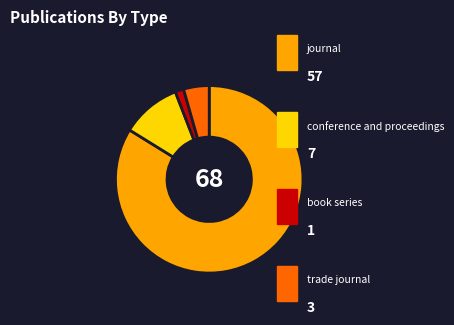

Is there a majority slice in this chart?

Yes